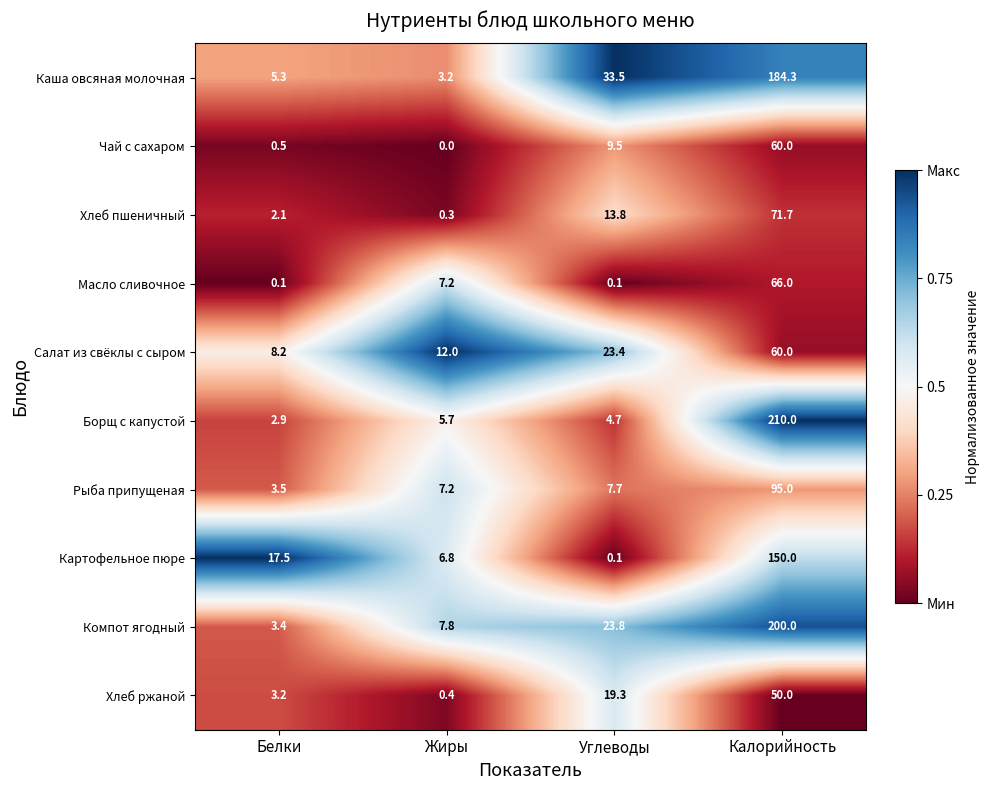

True or false: Чай с сахаром has a value of 5.8 at Углеводы.

False